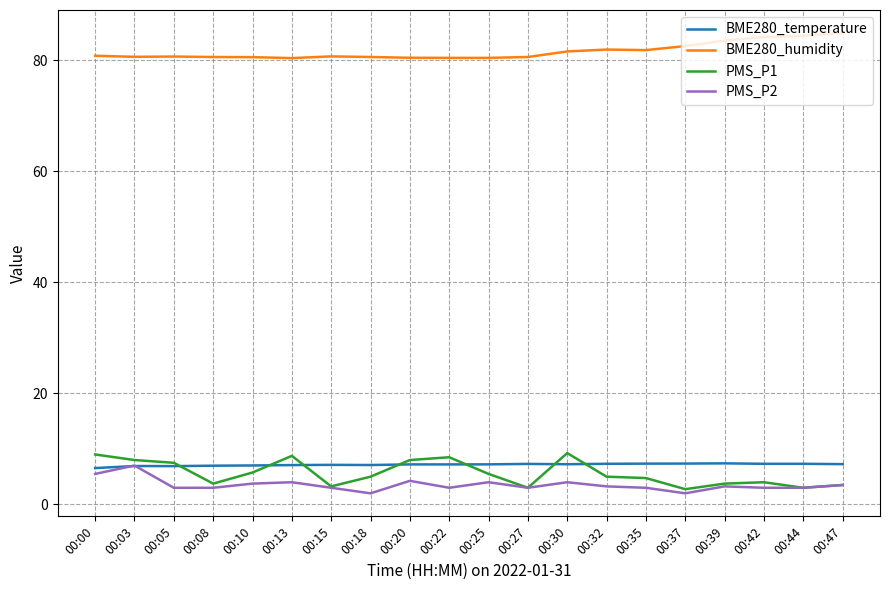

What is the highest value of the BME280_humidity series?

84.9